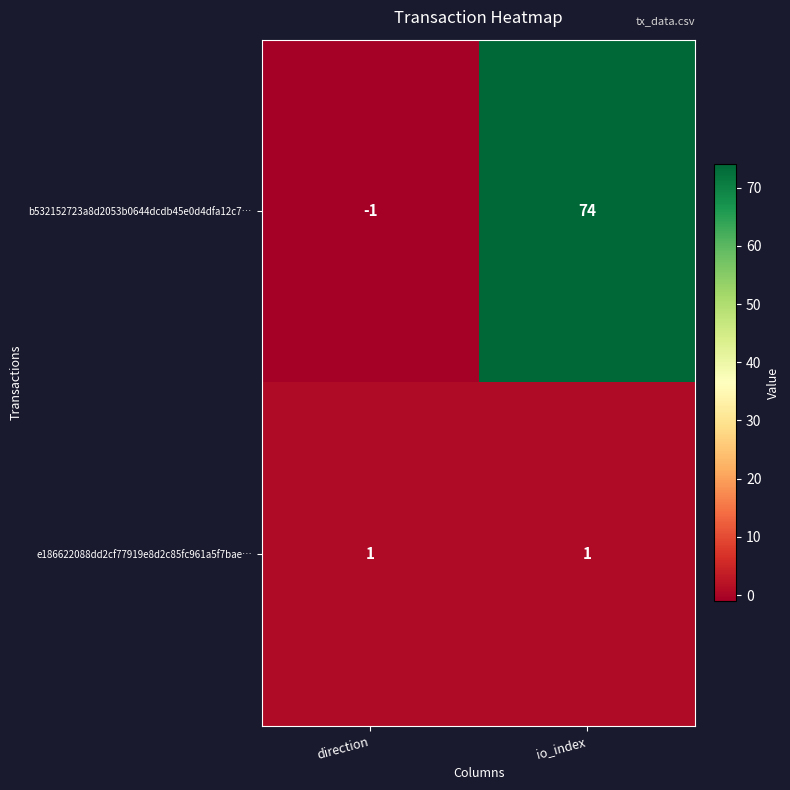

What is the difference between the b532152723a8d2053b0644dcdb45e0d4dfa12c7… values at io_index and direction?

75